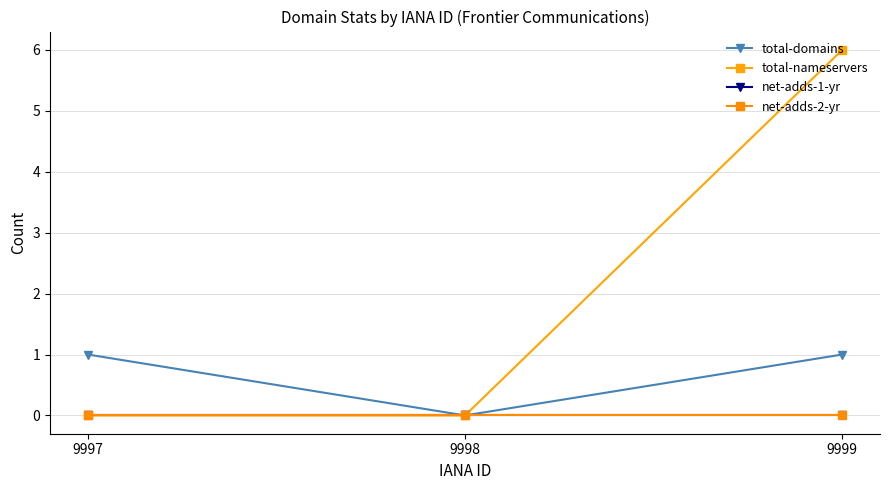

At which label is total-nameservers closest to 3?

9997